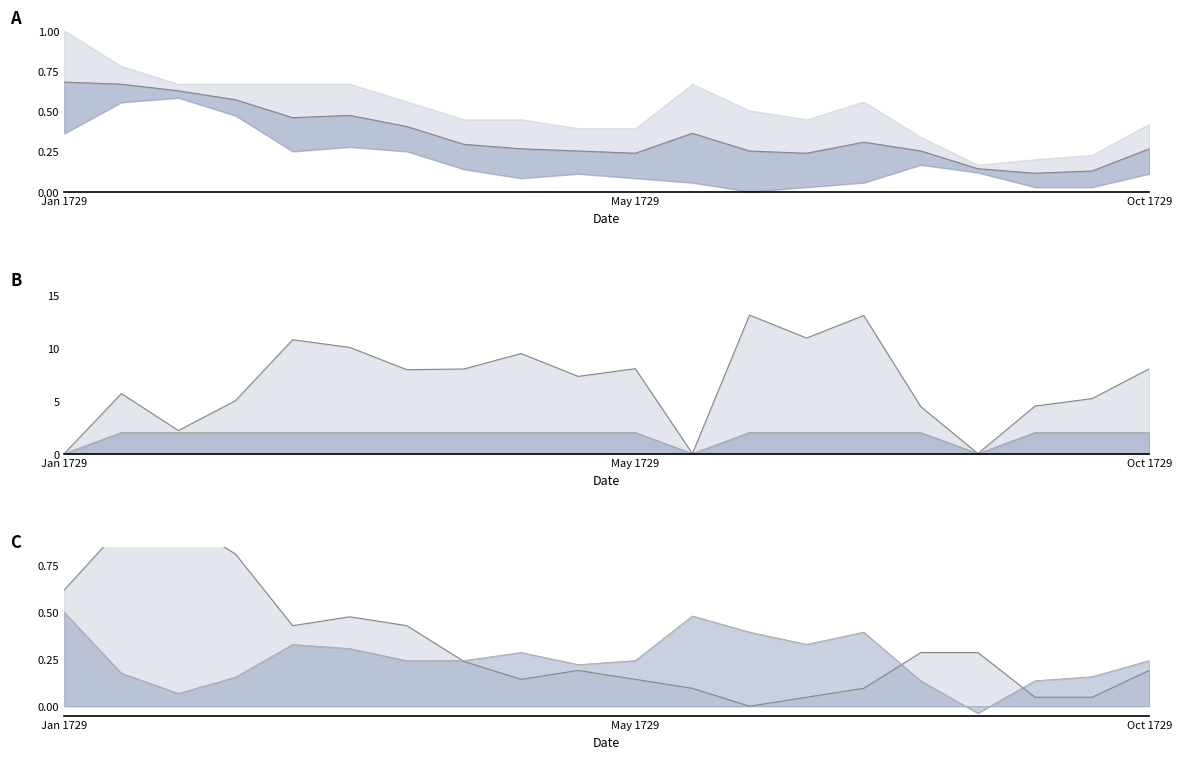

Which category has the highest value in the mid_a series?

Jan 1729